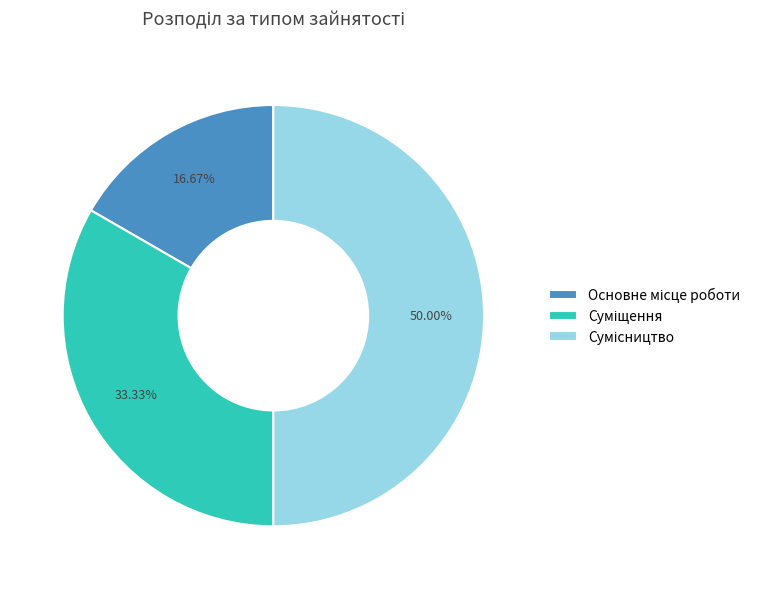

How many segments does this pie chart have?

3